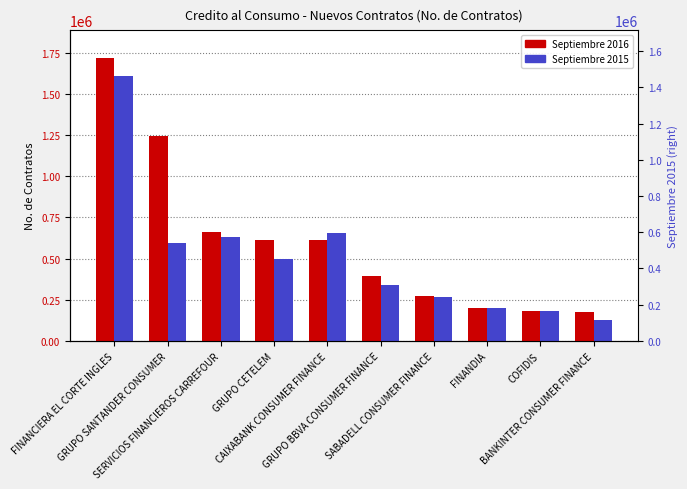

Which category has the lowest value in the Septiembre 2015 series?

BANKINTER CONSUMER FINANCE